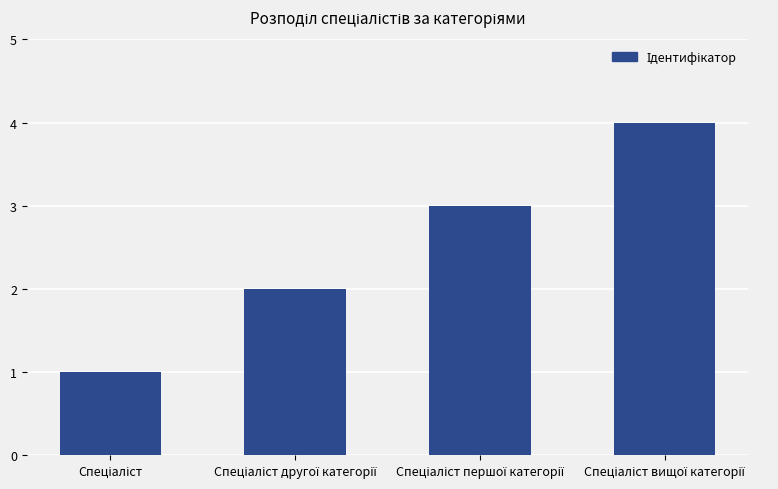

Are the bars horizontal?

No